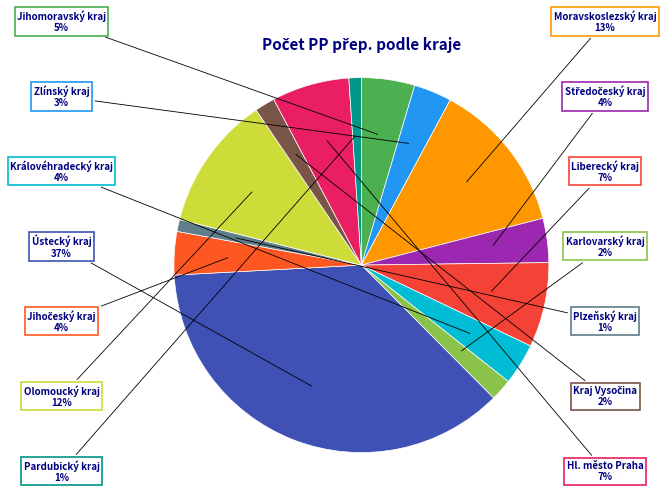

To the nearest percent, what percentage of the pie is Karlovarský kraj?

2%